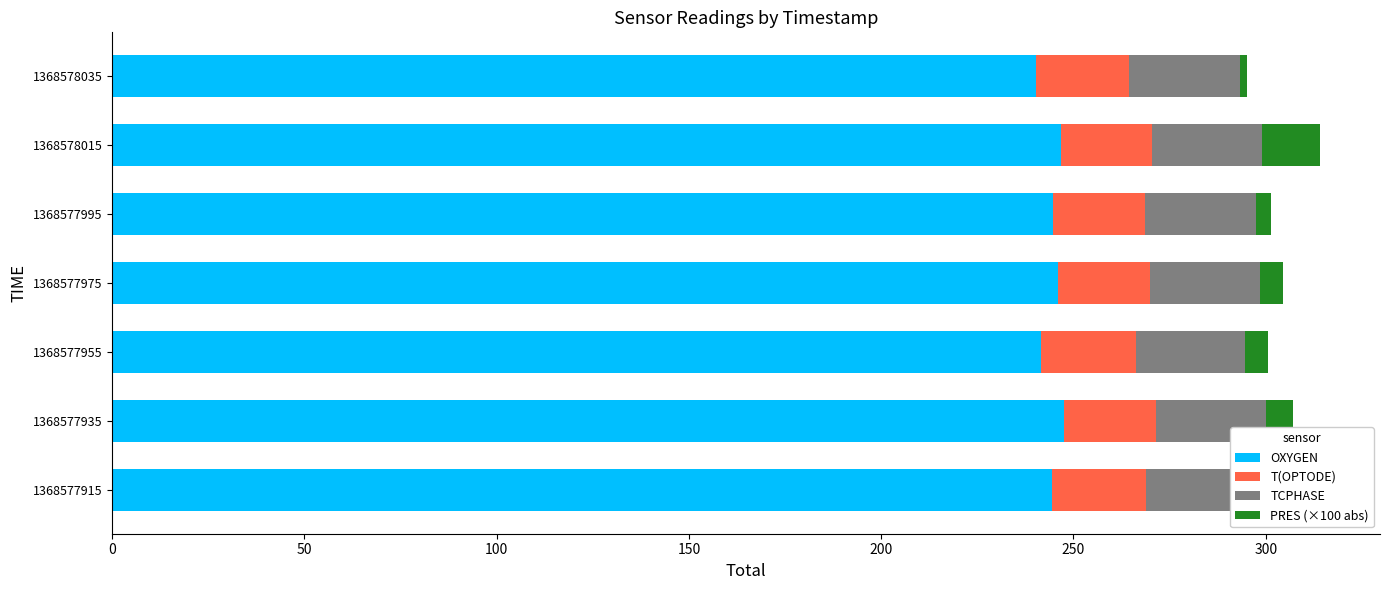

What is the sum of all OXYGEN values?

1711.0